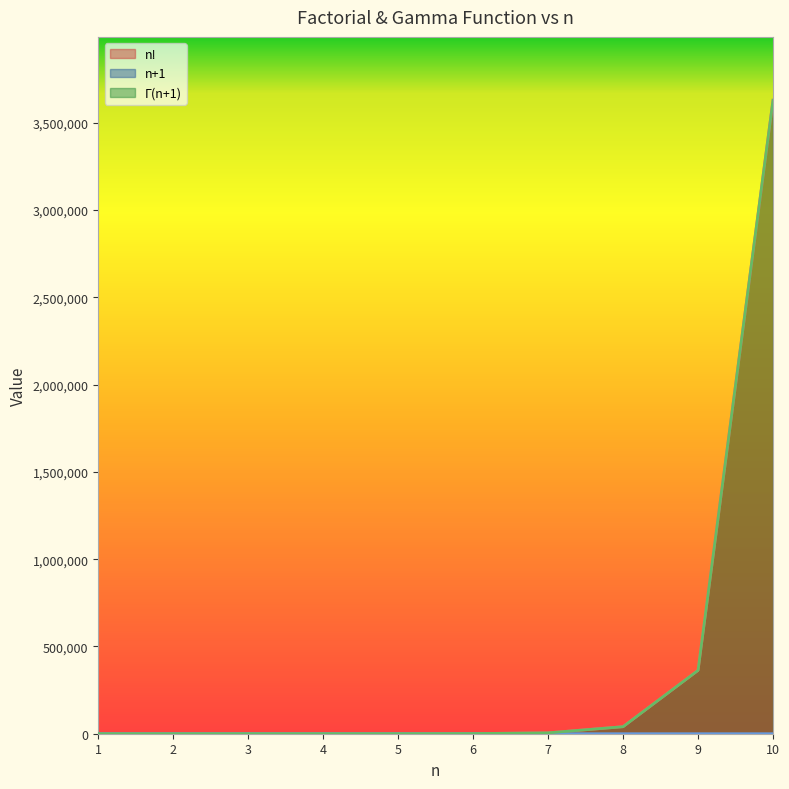

How many data points in n+1 are above 7?

4